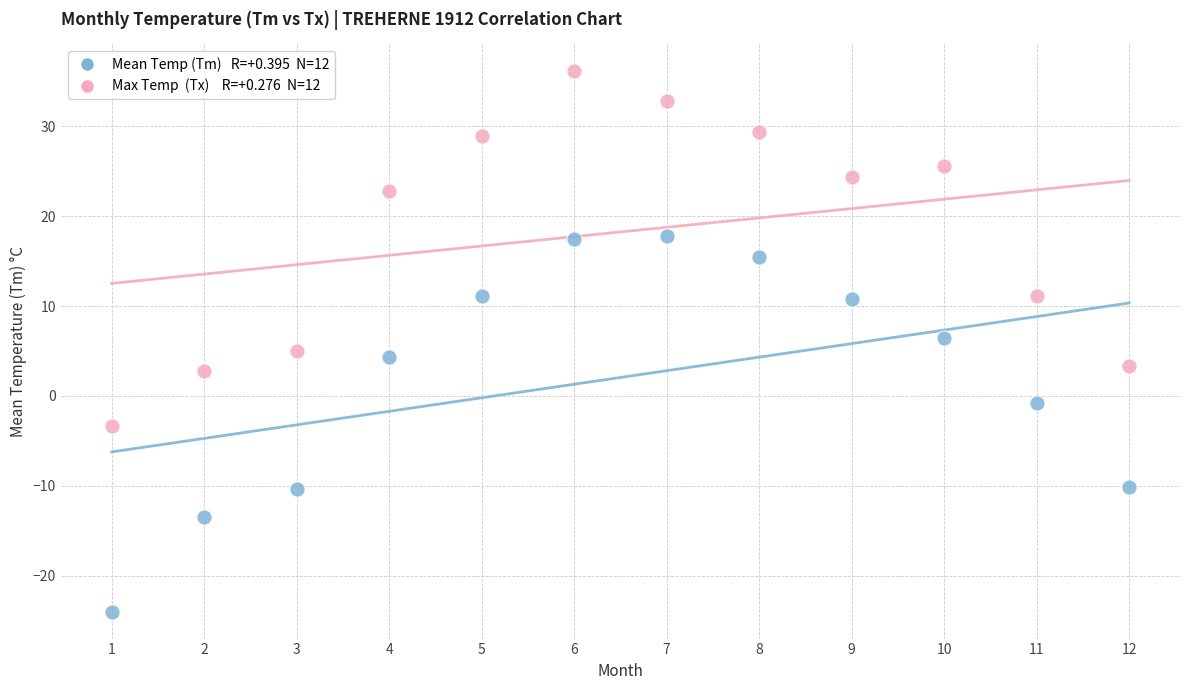

Across all data points, what is the range of X values (max minus min)?

11.0